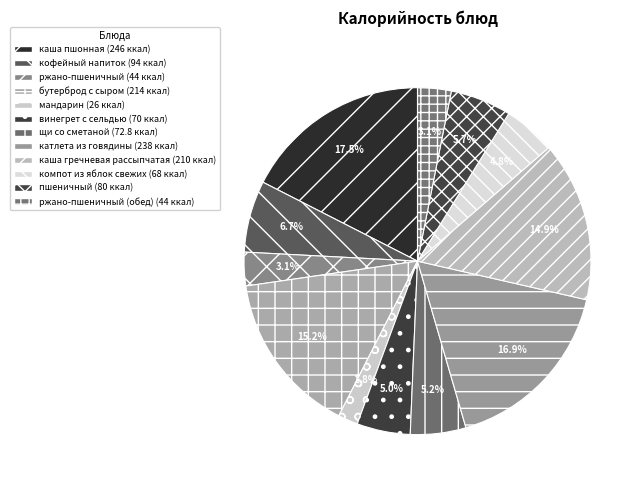

How many slices are in this pie chart?

12